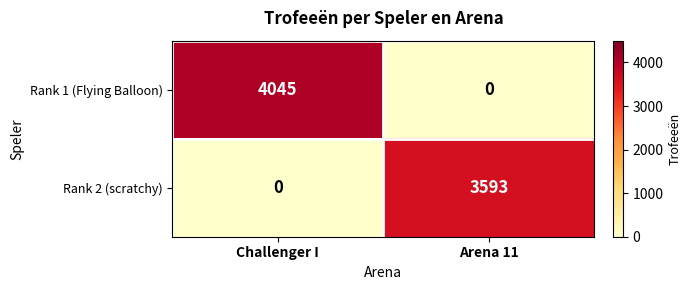

Reading left to right, extract all data points from this chart.

Rank 1 (Flying Balloon): 4045	0
Rank 2 (scratchy): 0	3593